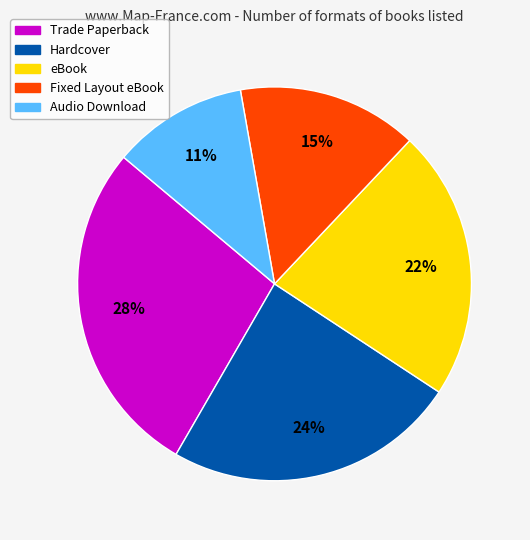

The eBook slice represents 7% of the pie. True or false?

False